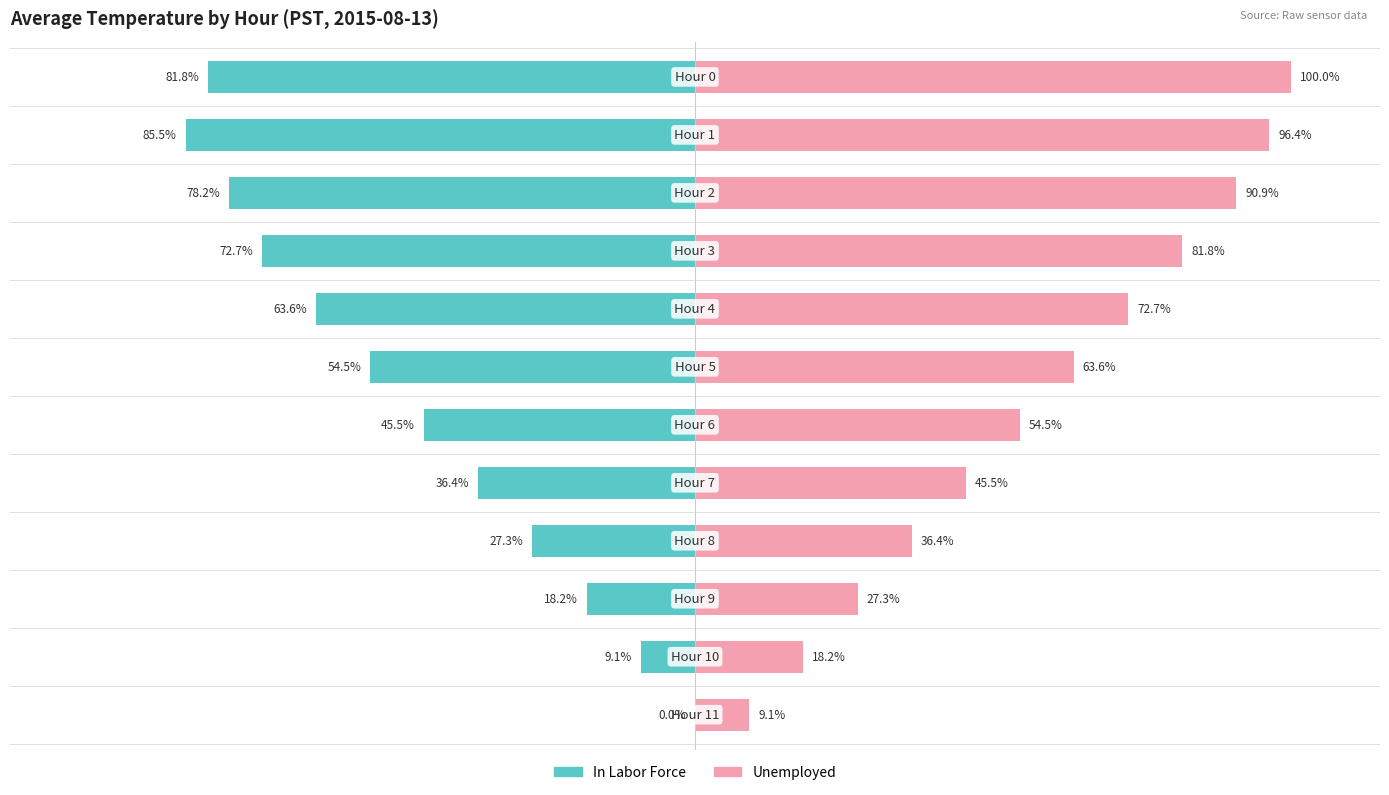

What is the maximum value shown in the chart?

100.0